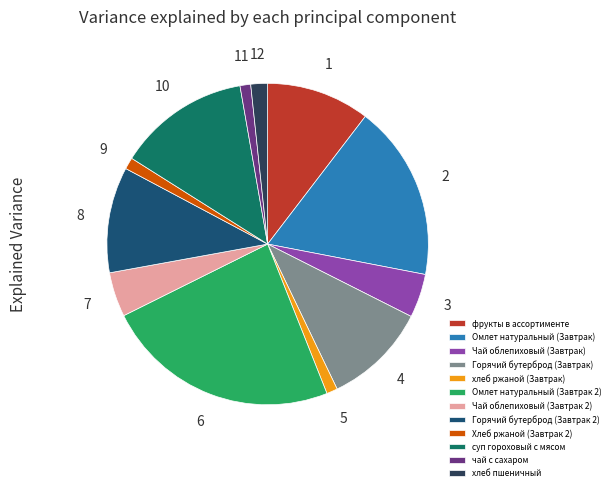

Does Чай облепиховый (Завтрак 2) account for over 50% of the chart?

No